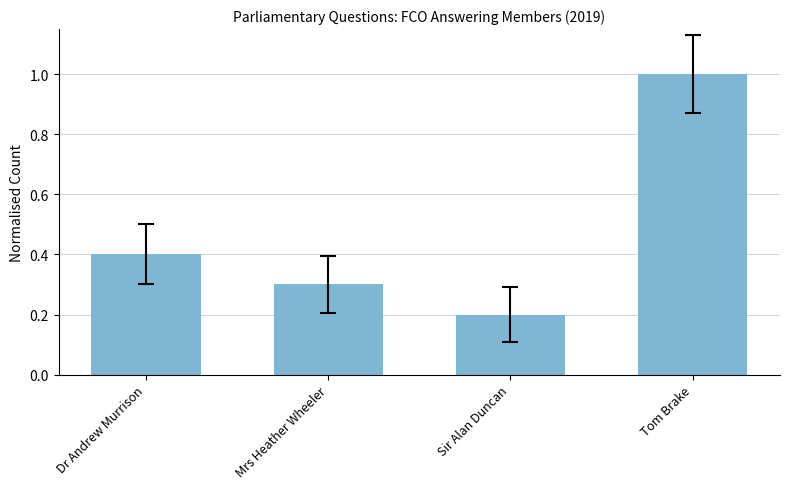

List the labels in order of value, largest first.

Tom Brake, Dr Andrew Murrison, Mrs Heather Wheeler, Sir Alan Duncan